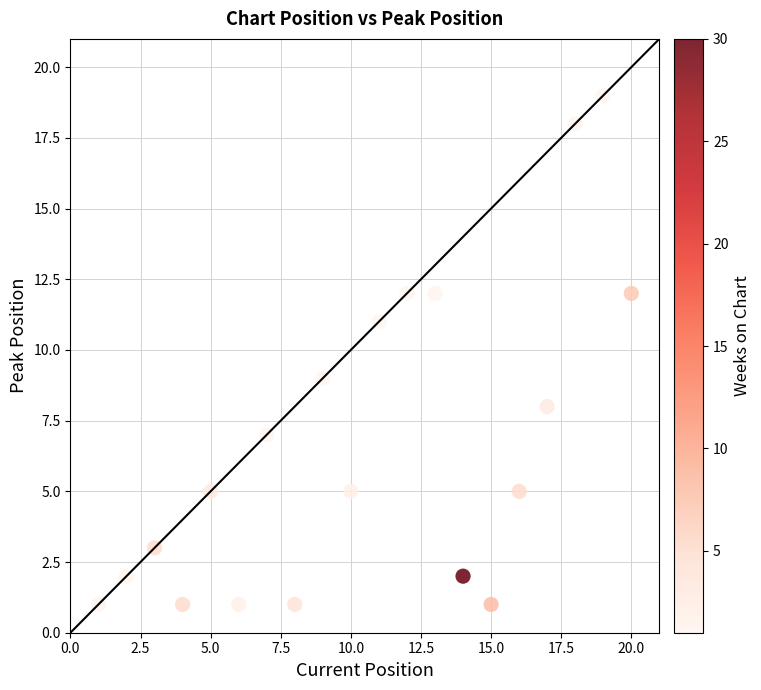

List the coordinates of all points as (X, Y) pairs, reading left to right.

(1, 1)  (2, 2)  (3, 3)  (4, 1)  (5, 5)  (6, 1)  (7, 7)  (8, 1)  (9, 9)  (10, 5)  (11, 11)  (12, 12)  (13, 12)  (14, 2)  (15, 1)  (16, 5)  (17, 8)  (18, 18)  (19, 19)  (20, 12)